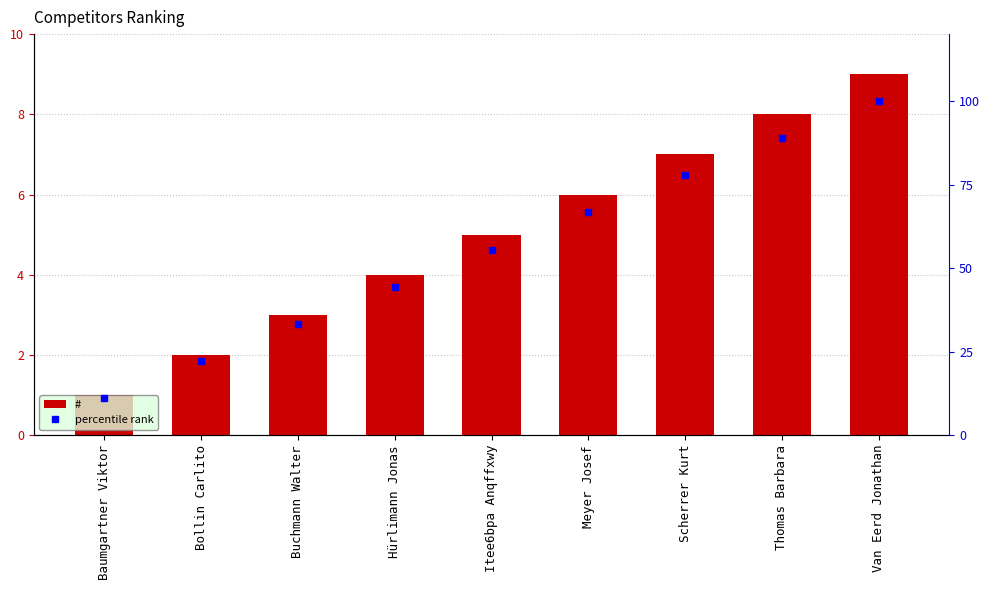

Are the bars horizontal?

No